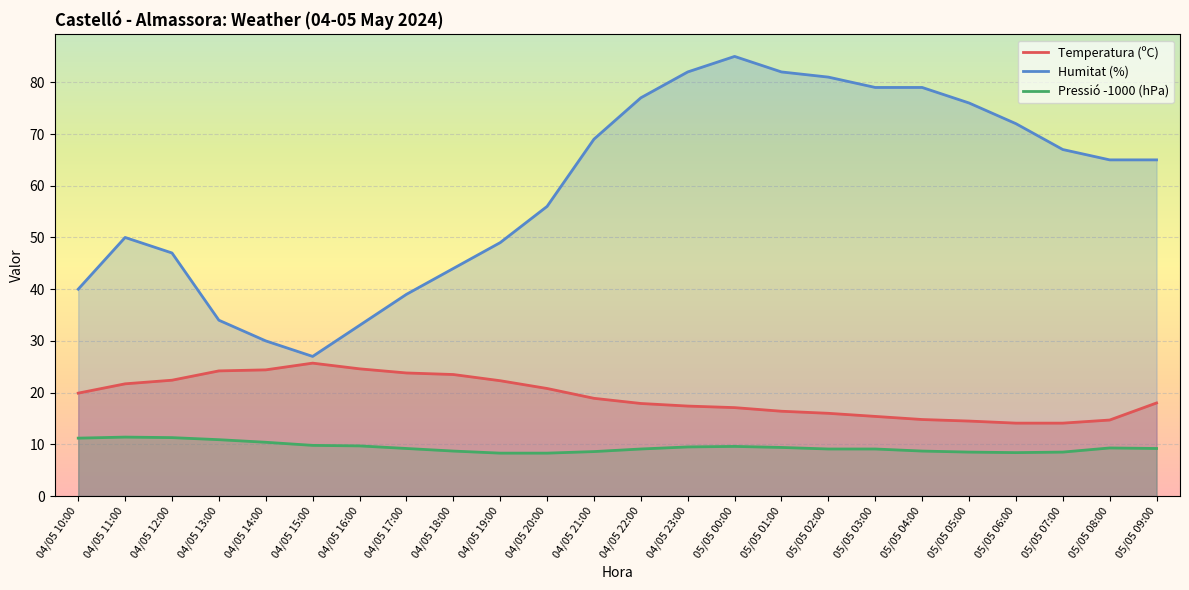

What is the greatest value displayed?

85.0